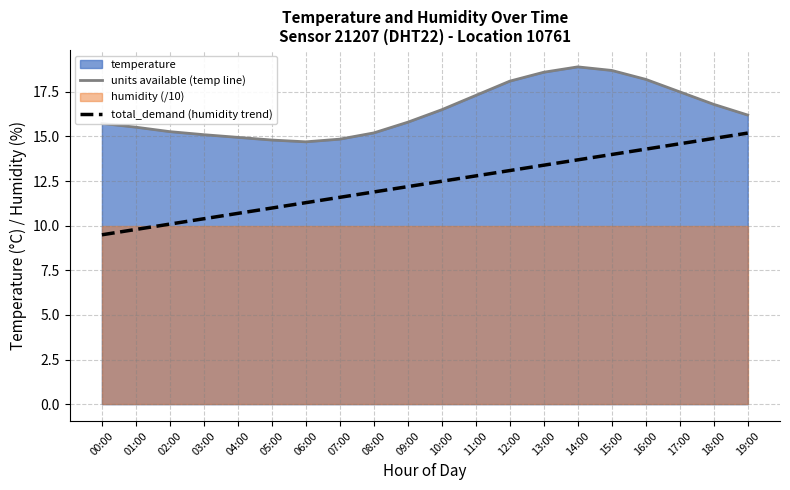

At which label does total_demand (humidity trend) reach its minimum?

00:00